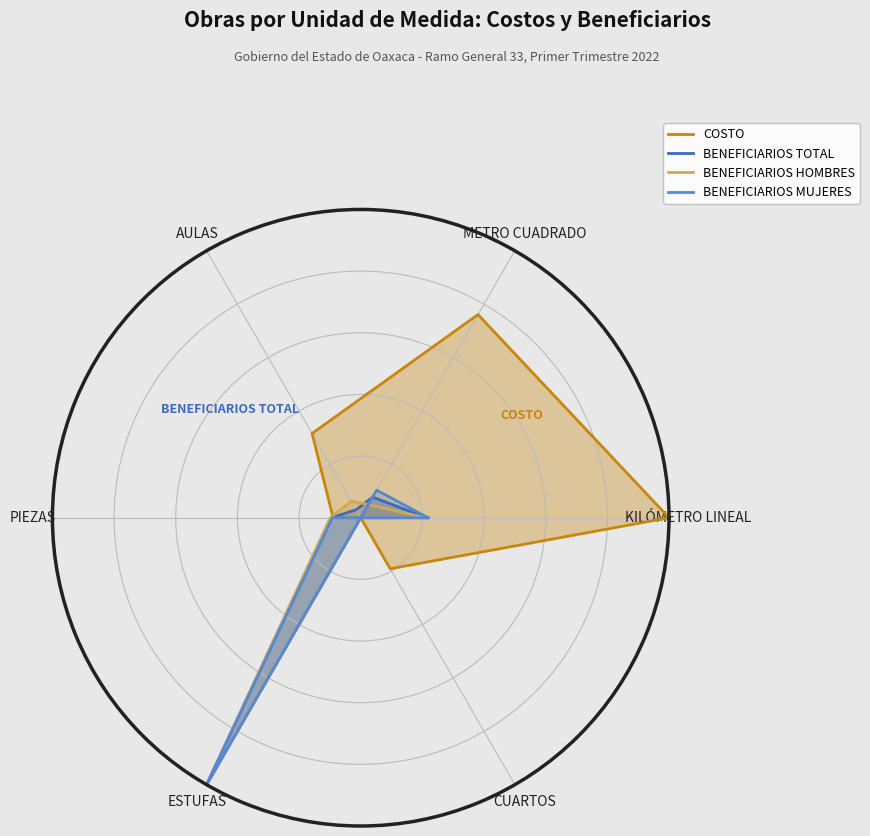

How many intersections are there between COSTO and BENEFICIARIOS MUJERES?

2